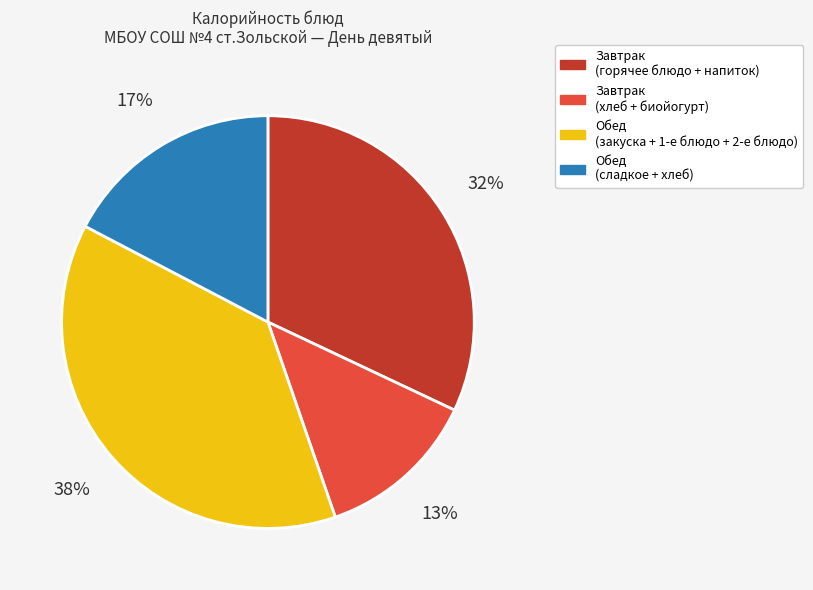

Does any single category account for the majority?

No